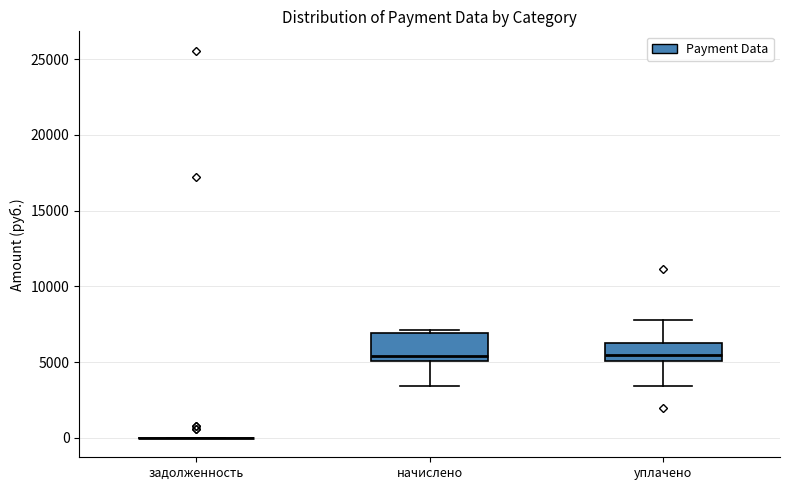

Reading left to right, read every box against the y-axis: the position of its median line, the range the box covers, and the ends of its whiskers. The values are not printed on the chart, so give them approximately, as read against the axis.

задолженность: box collapsed to a line at 0, whiskers 0 to 0
начислено: median 5500, box 5000 to 7000, whiskers 3500 to 7000
уплачено: median 5500, box 5000 to 6500, whiskers 3500 to 8000